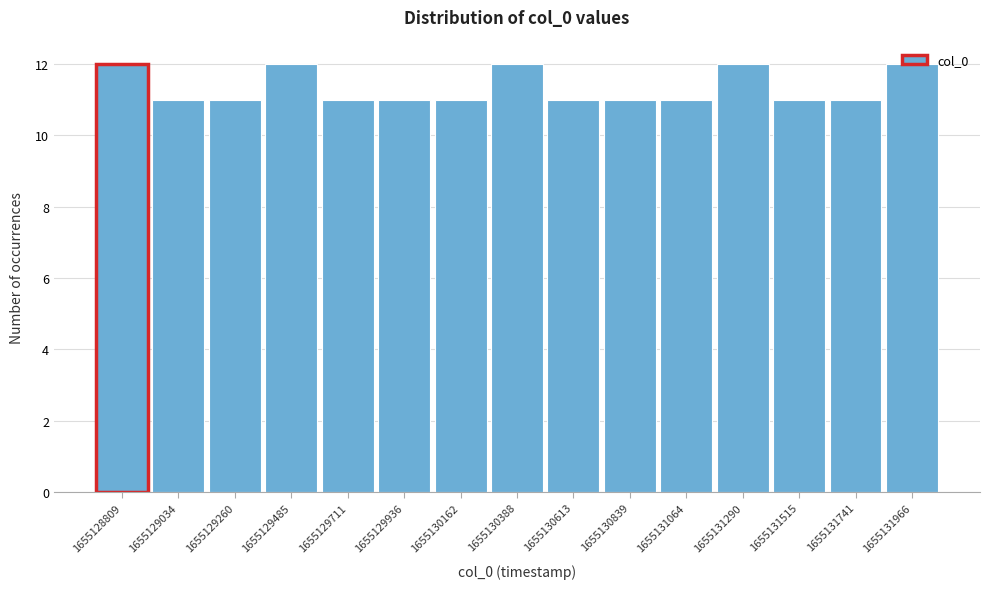

What is the ratio of the value at 1655129034 to the value at 1655131064?

1.0